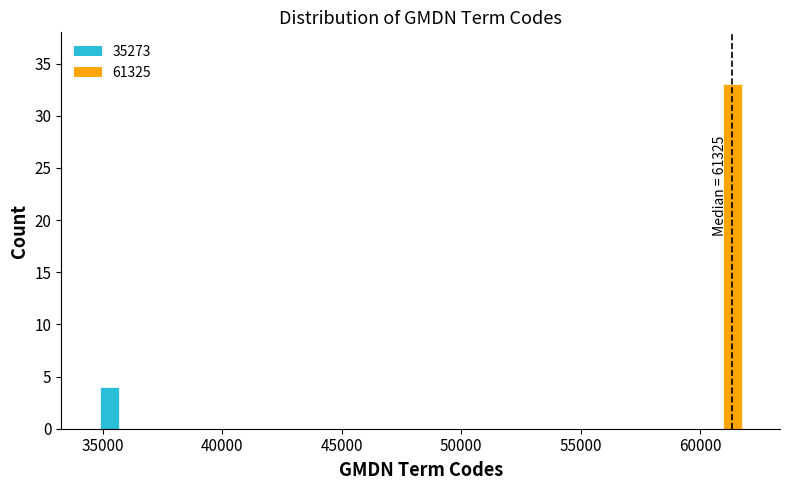

Reading left to right, what are all the values shown in this chart?

4	33